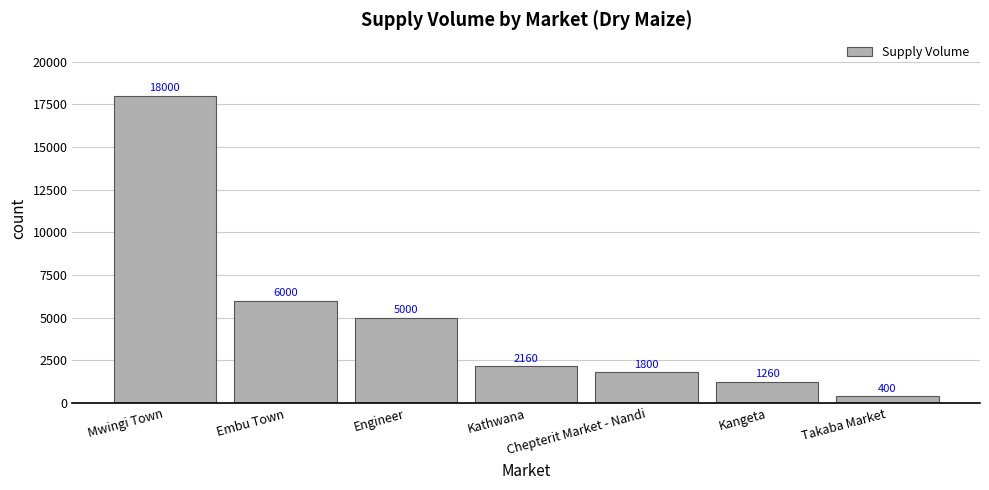

Approximately how many times larger is the value at Chepterit Market - Nandi compared to Mwingi Town?

0.1